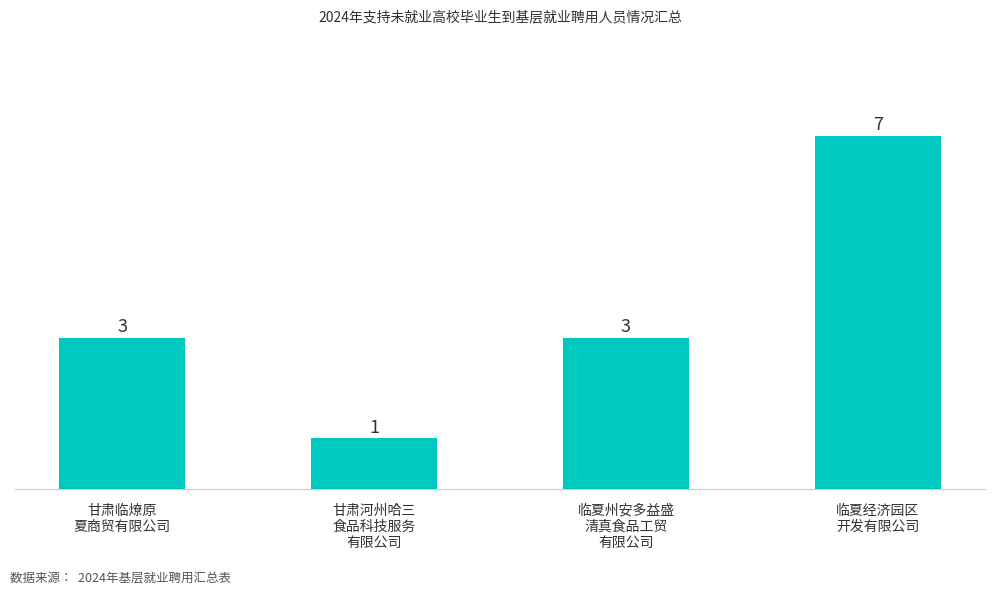

What is the average value?

4